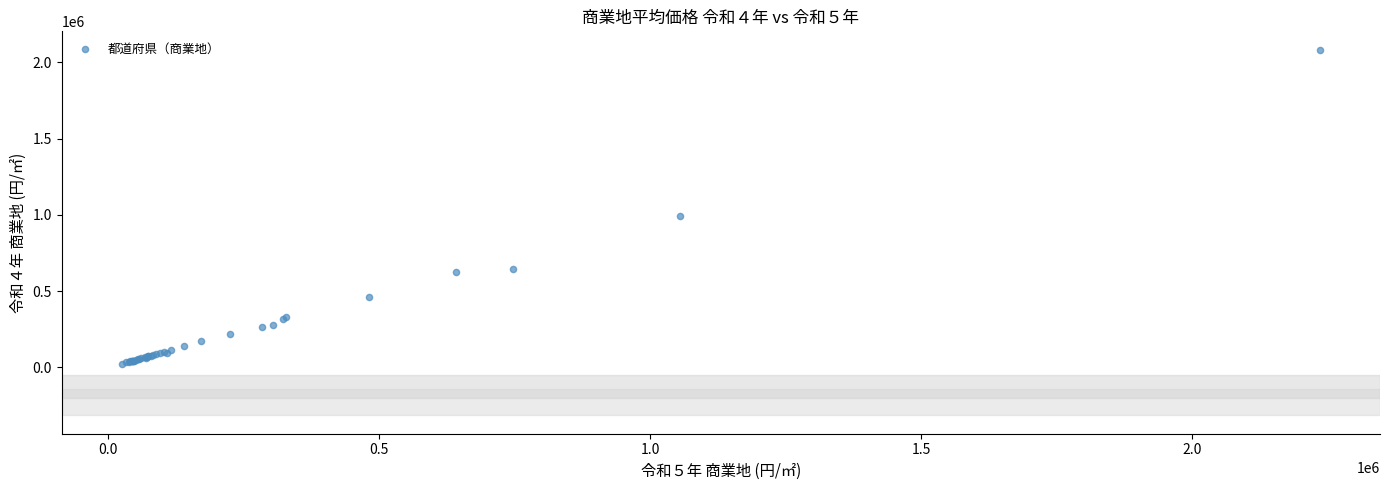

What Y value in the scatter plot is closest to 1053691?

995412.9